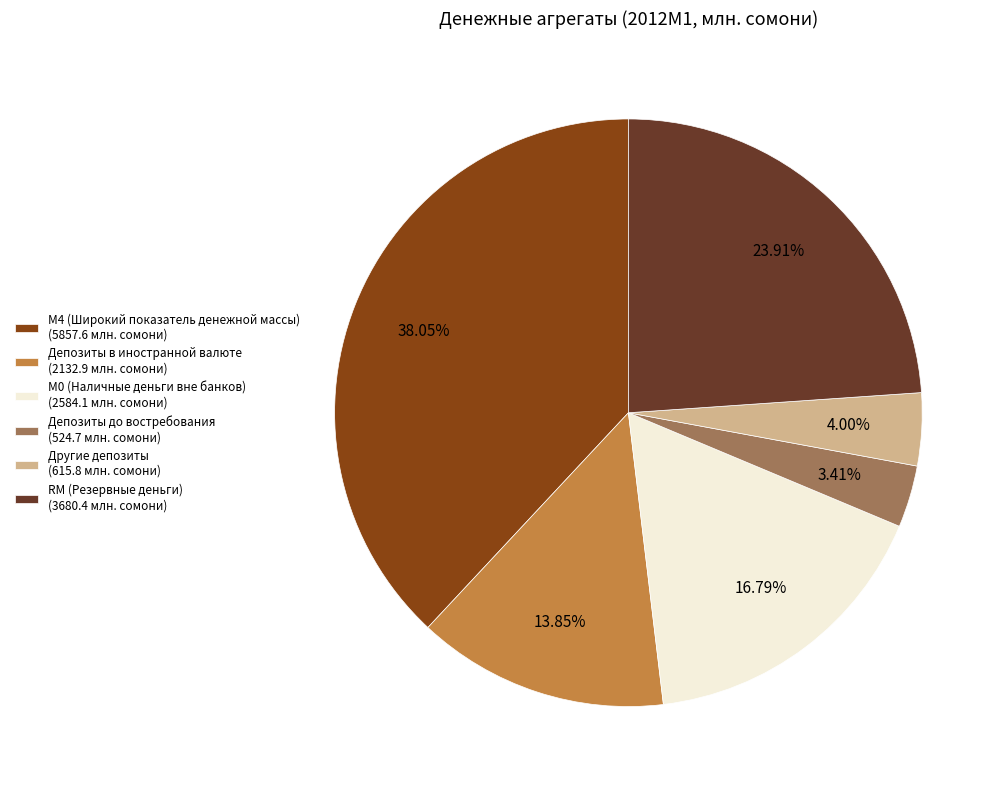

What is the largest slice in the pie chart?

М4 (Широкий показатель денежной массы)